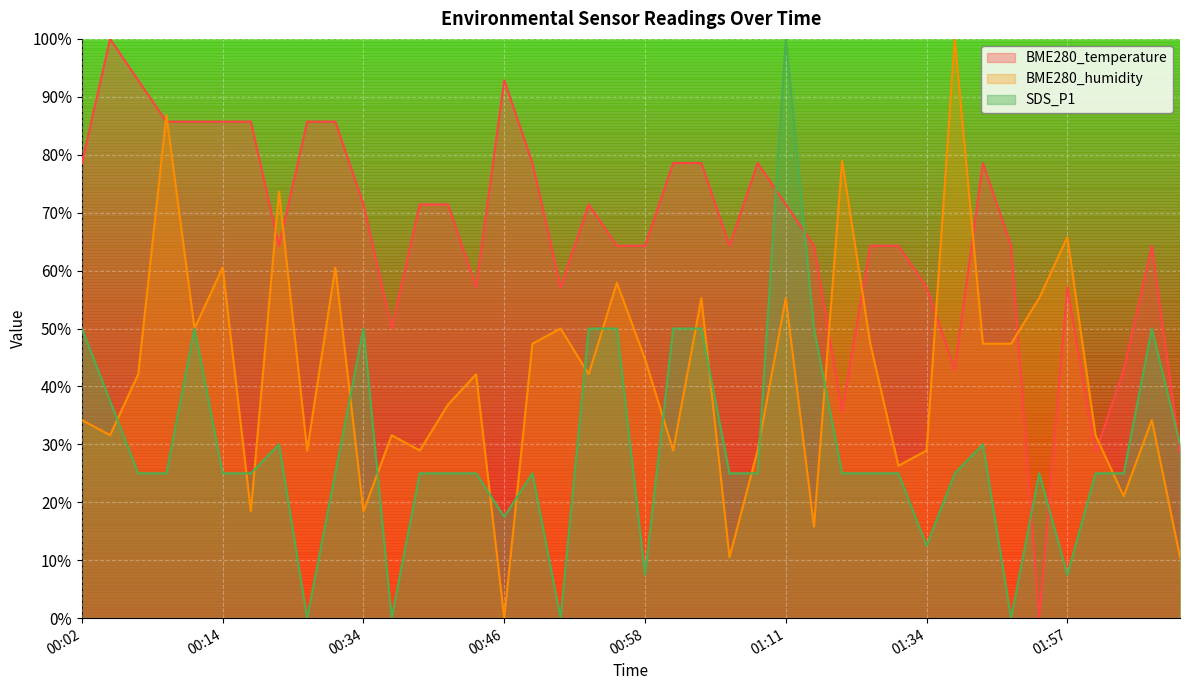

Between 01:08 and 00:51, which is larger?

01:08